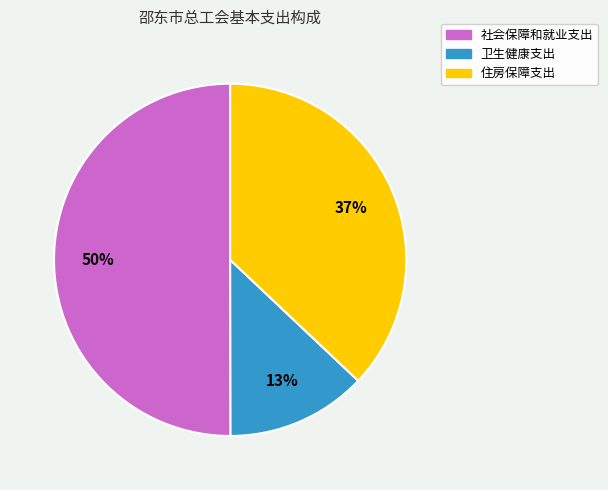

Combined, do 社会保障和就业支出 and 住房保障支出 account for over 50%?

Yes